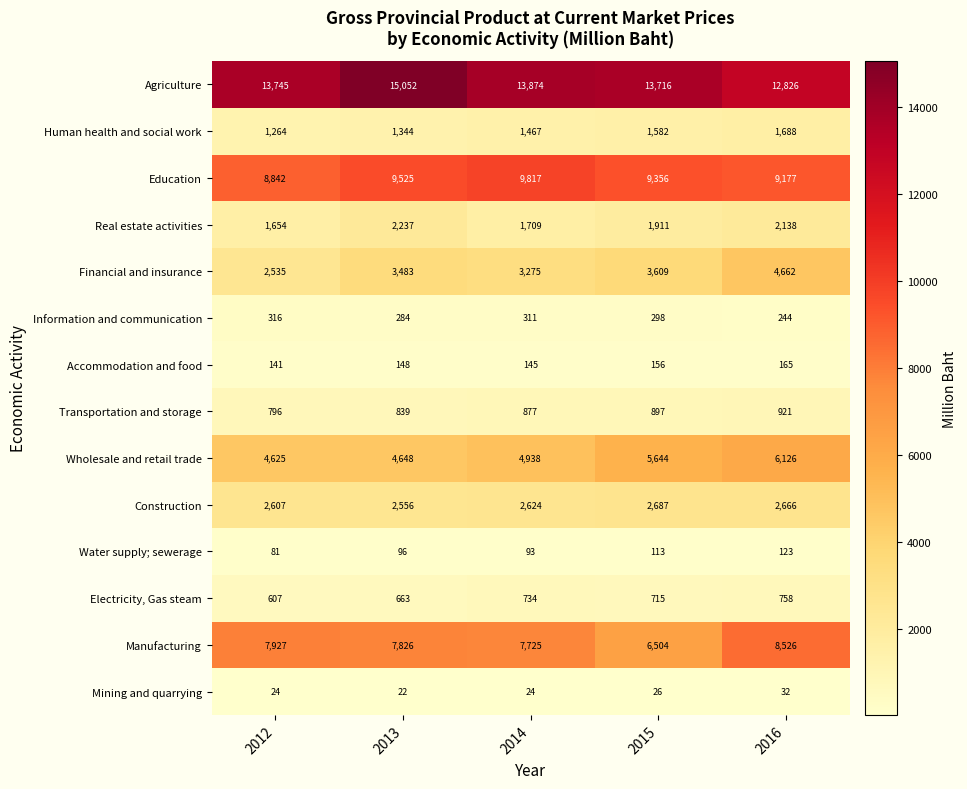

What is the minimum value shown in the chart?

22